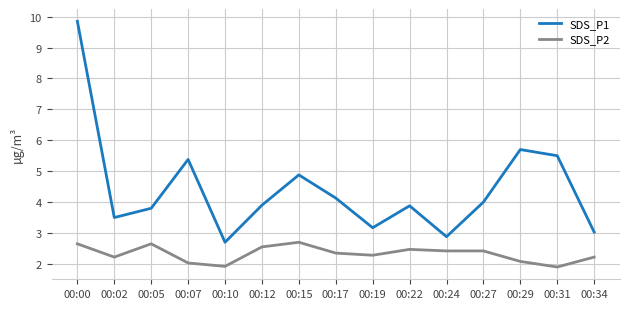

True or false: SDS_P2 has more than 0 points higher than both neighbors.

True